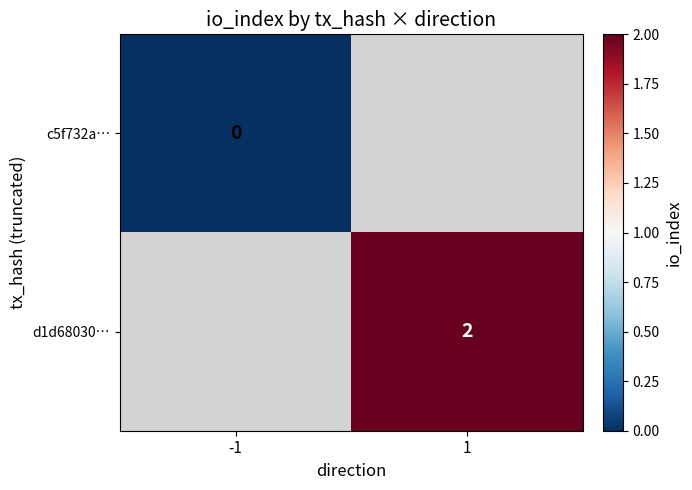

Is the value of c5f732a… at -1 greater than the value of d1d68030… at 1?

No